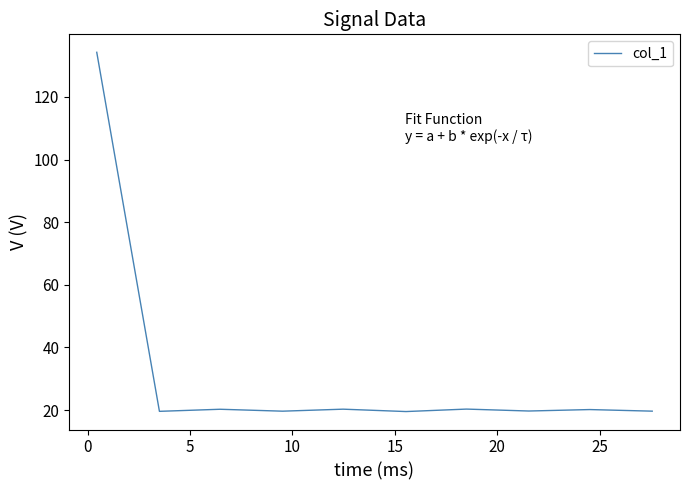

What is the minimum value shown in the chart?

19.5